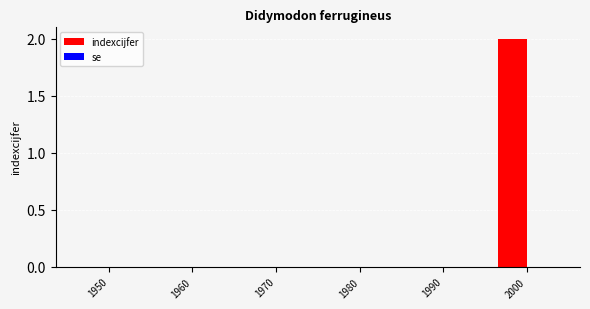

At which category does the chart reach its peak across all series?

2000